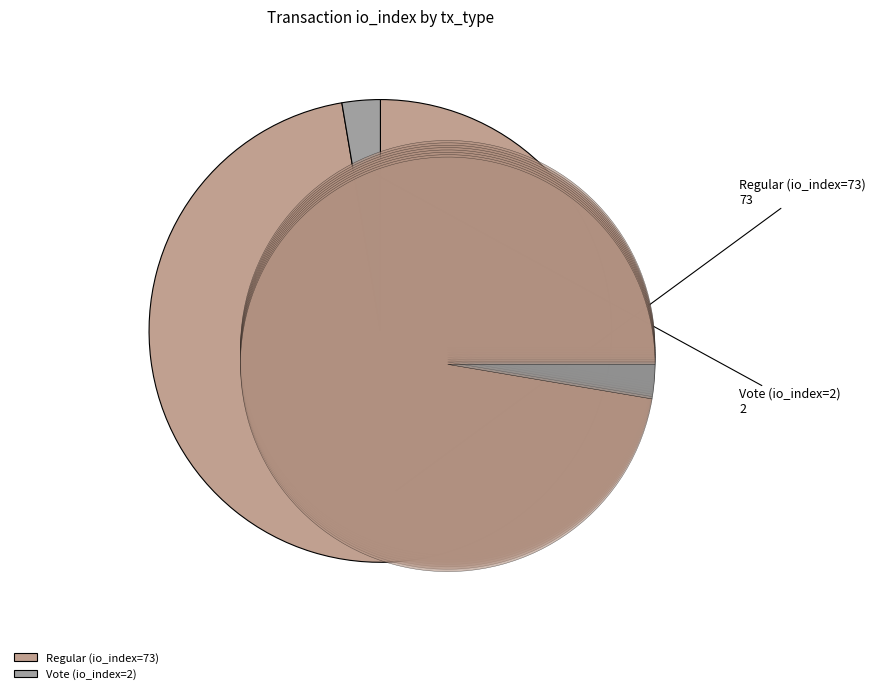

Is it true that Vote (io_index=2) is 1% of the pie?

False